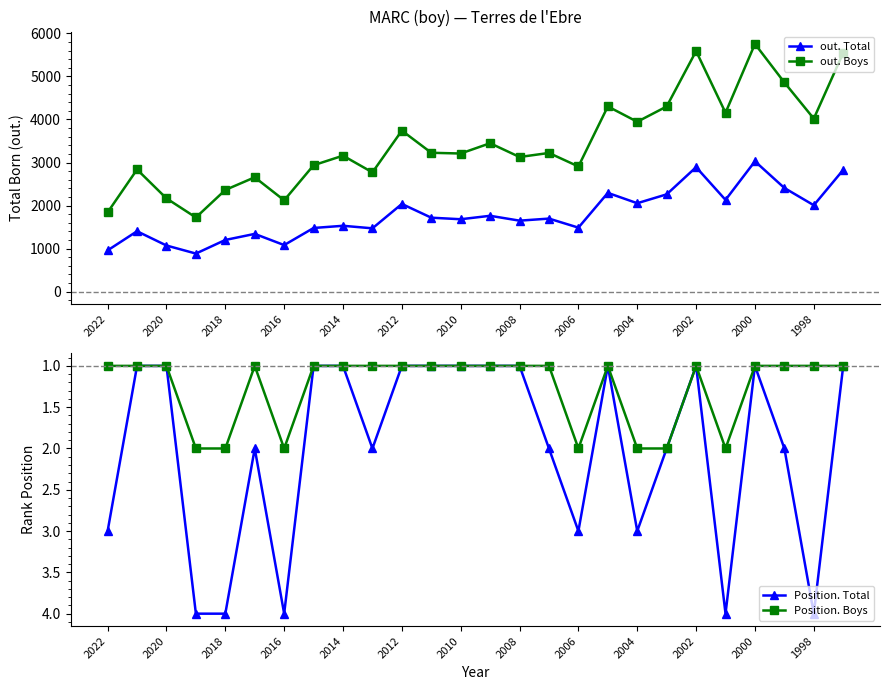

True or false: out. Total and out. Boys intersect in this chart.

False